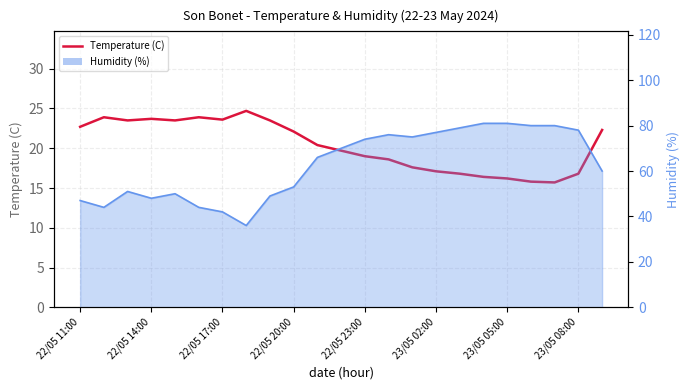

What is the average value?

20.3